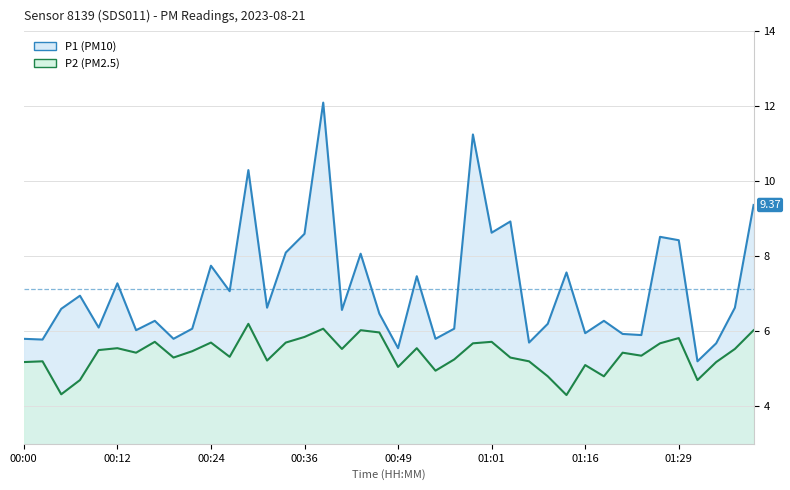

What is the difference between the P1 line values at 18 and 00:24?

1.5